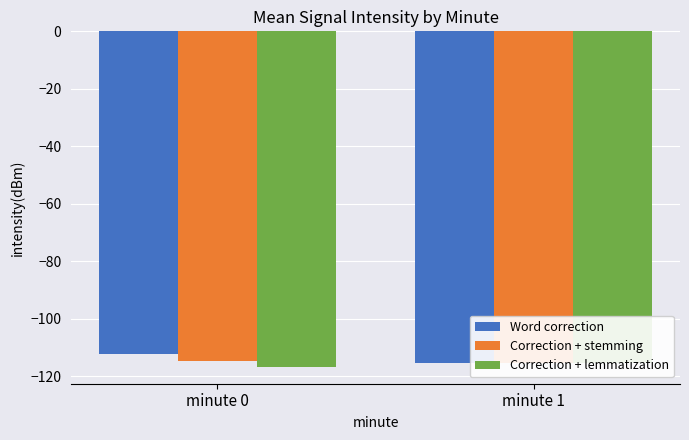

List the series in order of their overall mean, highest first.

Word correction, Correction + stemming, Correction + lemmatization